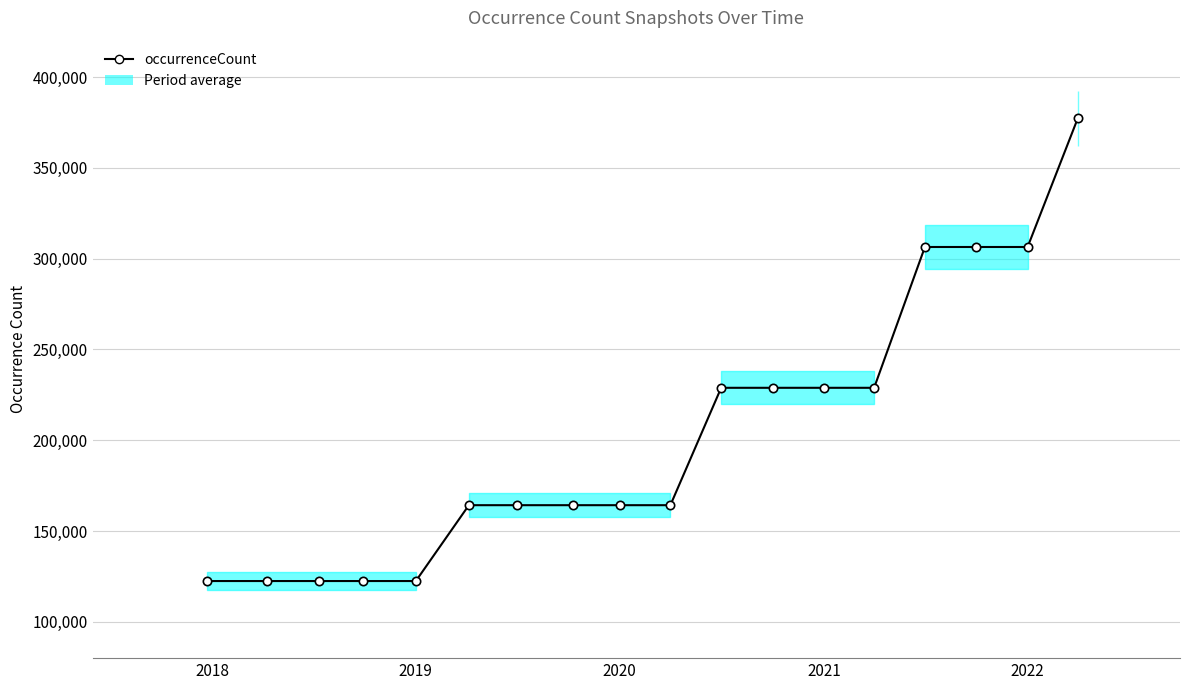

What is the minimum value shown in the chart?

122454